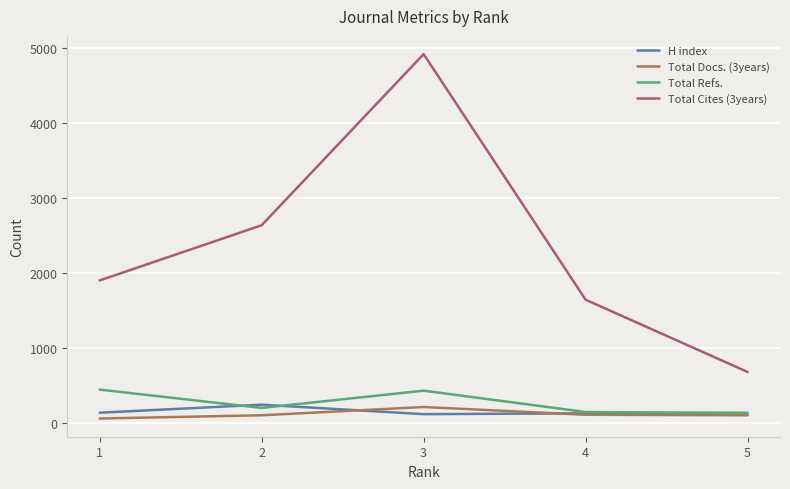

True or false: Total Cites (3years) and Total Docs. (3years) cross at least once.

False